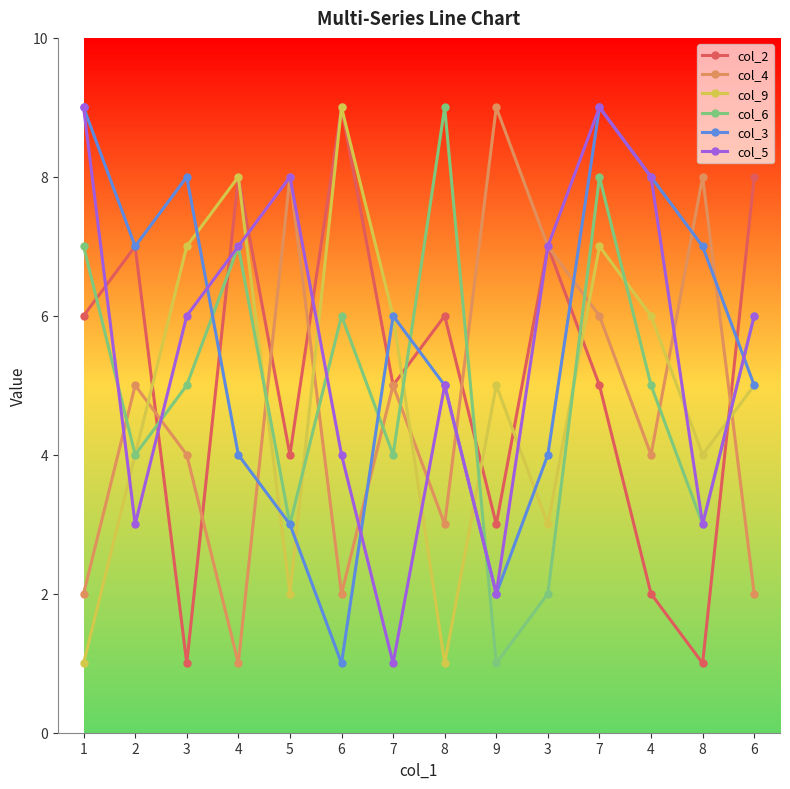

Which series has the largest total across all categories?

col_3